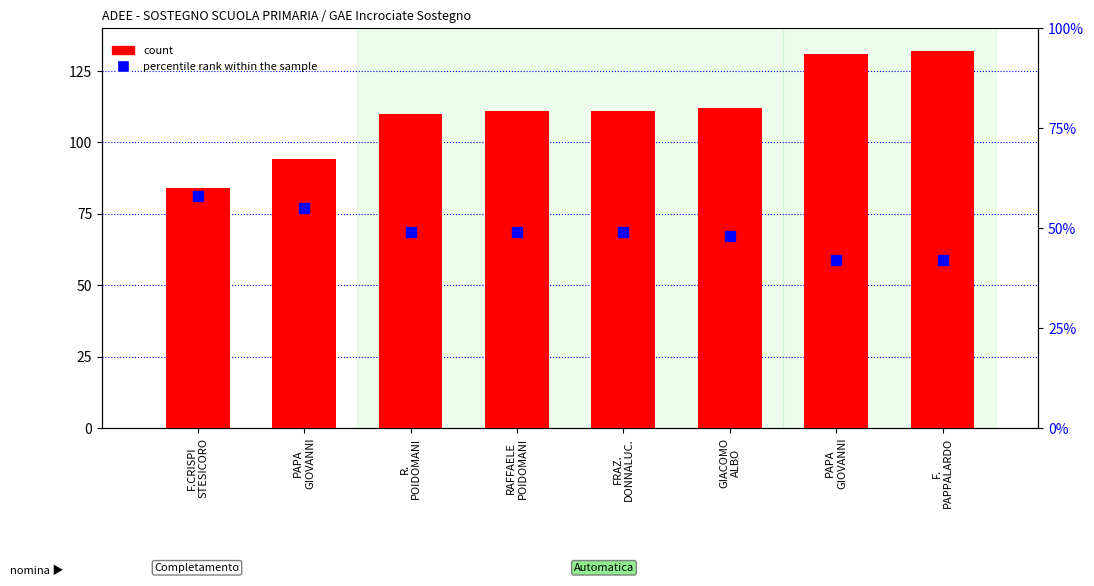

At how many categories does at least one series exceed 73?

8